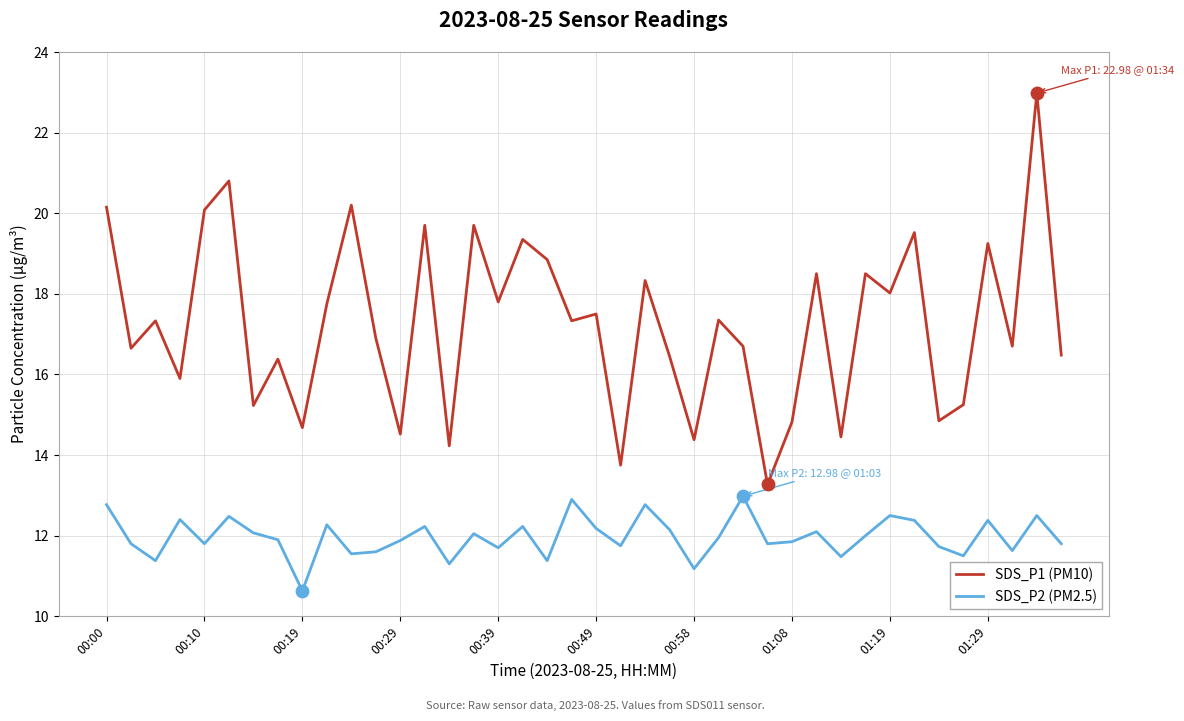

Which series has the largest total across all categories?

SDS_P1 (PM10)